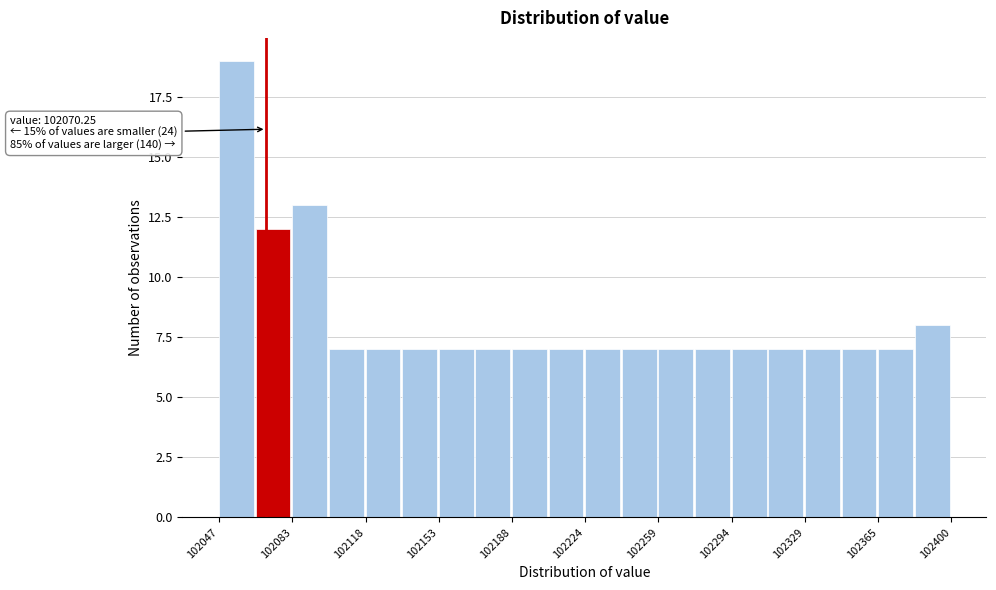

Read against the x-axis, roughly where is the centre of the tallest bar?

102055